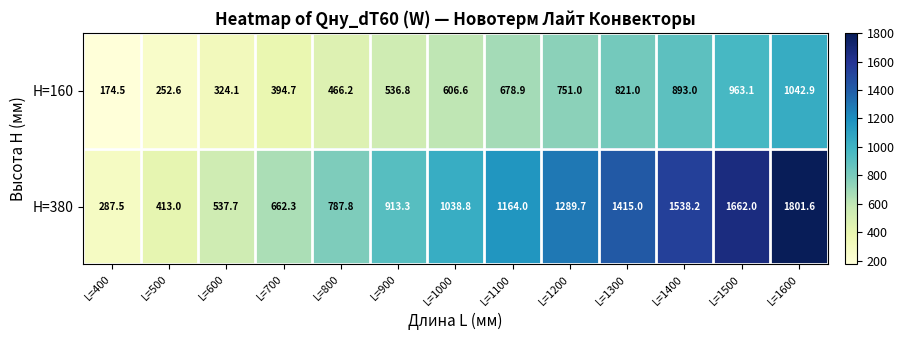

Rank the series by their average value, from lowest to highest.

H=160, H=380